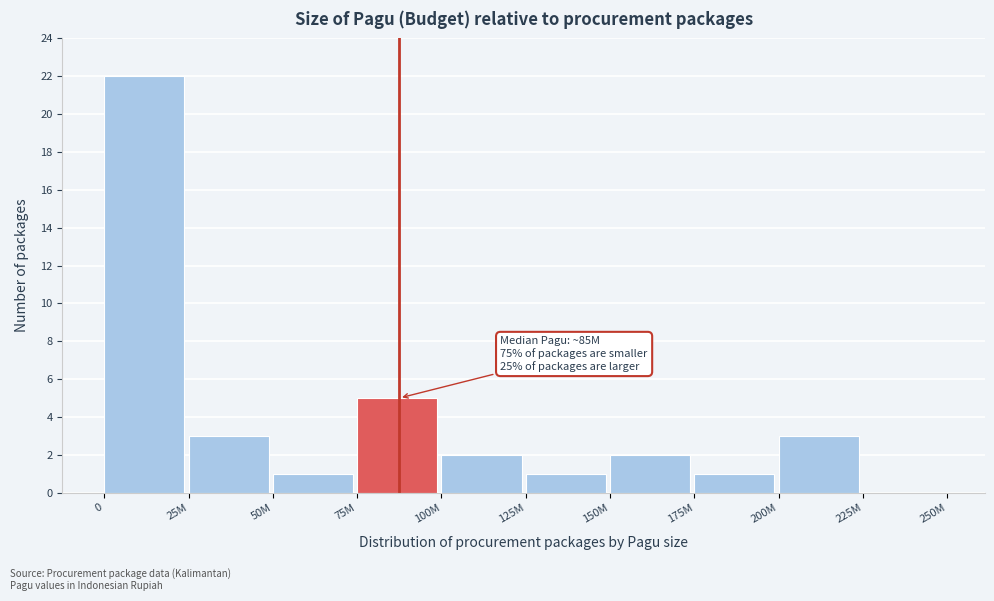

Reading left to right, list all the values displayed in this chart.

0=22	25M=3	50M=1	75M=5	100M=2	125M=1	150M=2	175M=1	200M=3	225M=0